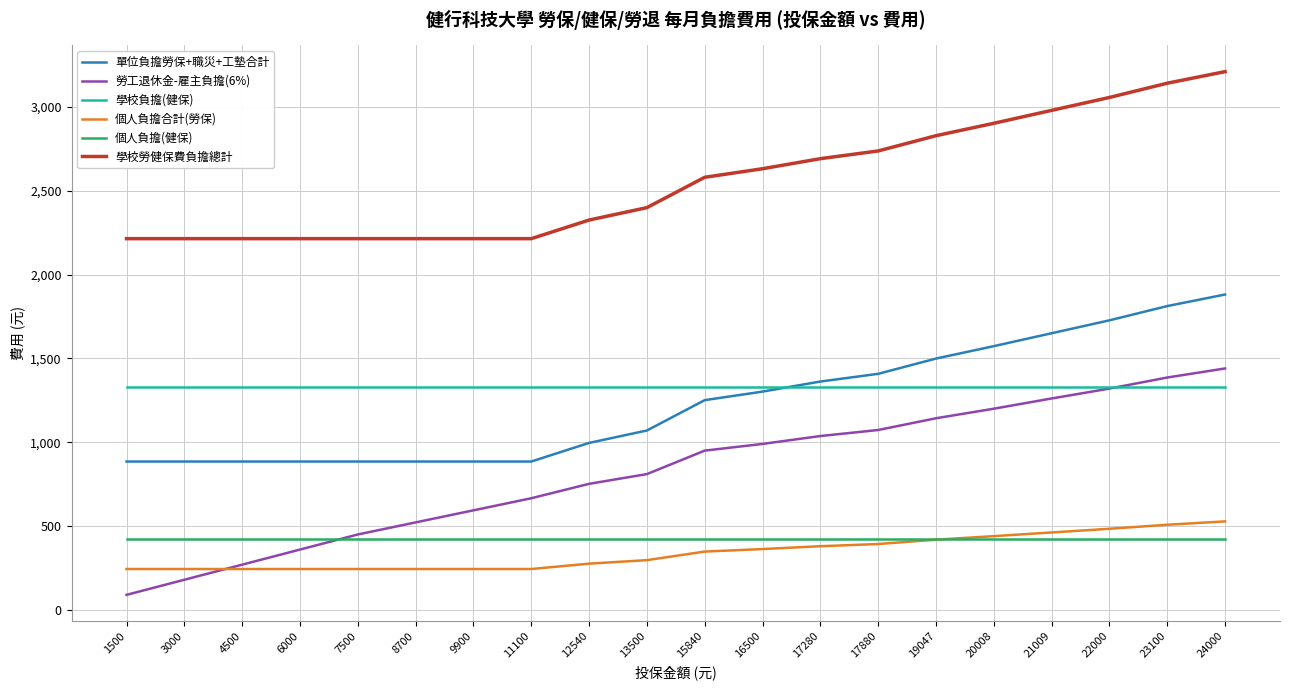

Which series has the widest spread of values?

勞工退休金-雇主負擔(6%)